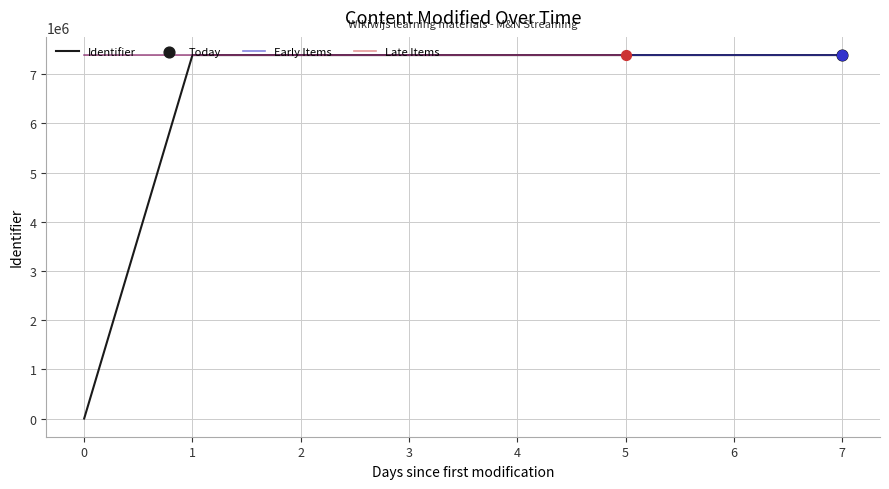

What is the minimum value for Early Items?

7391373